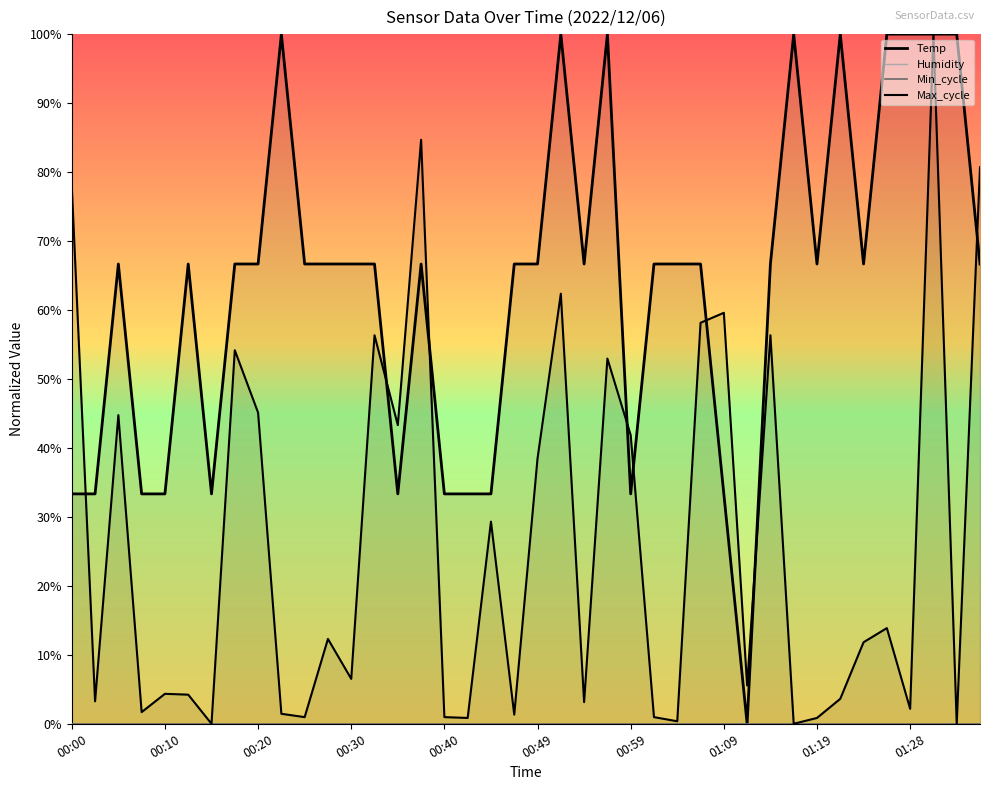

Which series ends up on top after the final intersection of Temp and Max_cycle?

Max_cycle